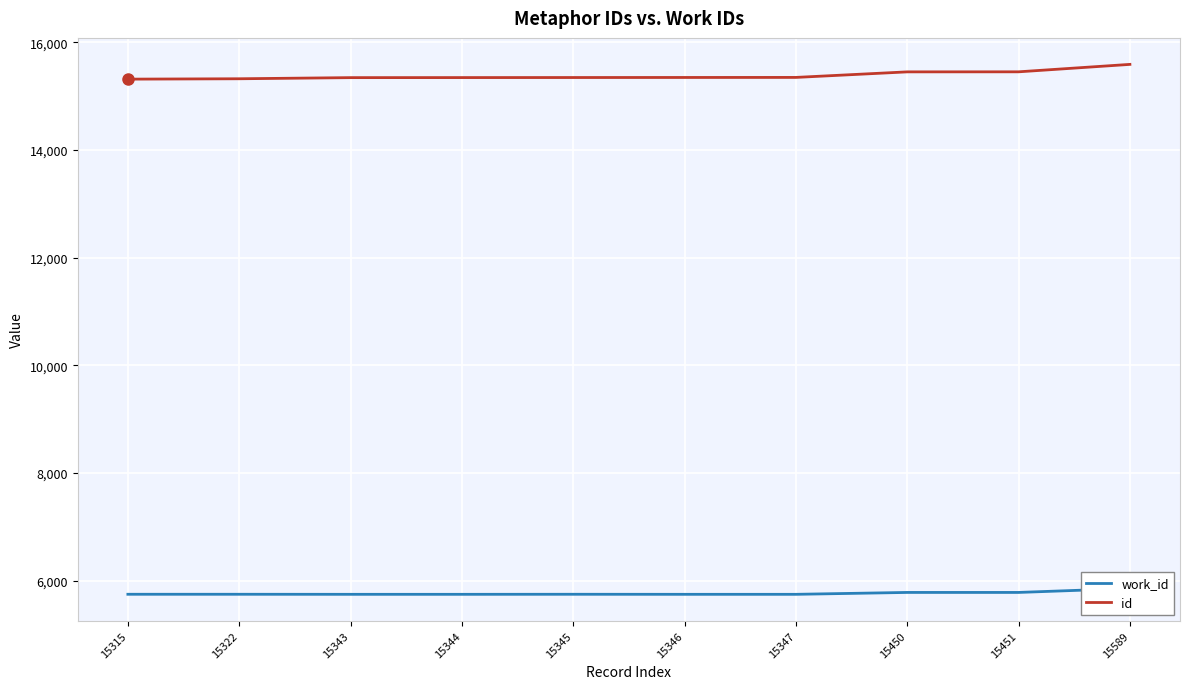

What is the sum of the id values at 15315 and 15451?

30766